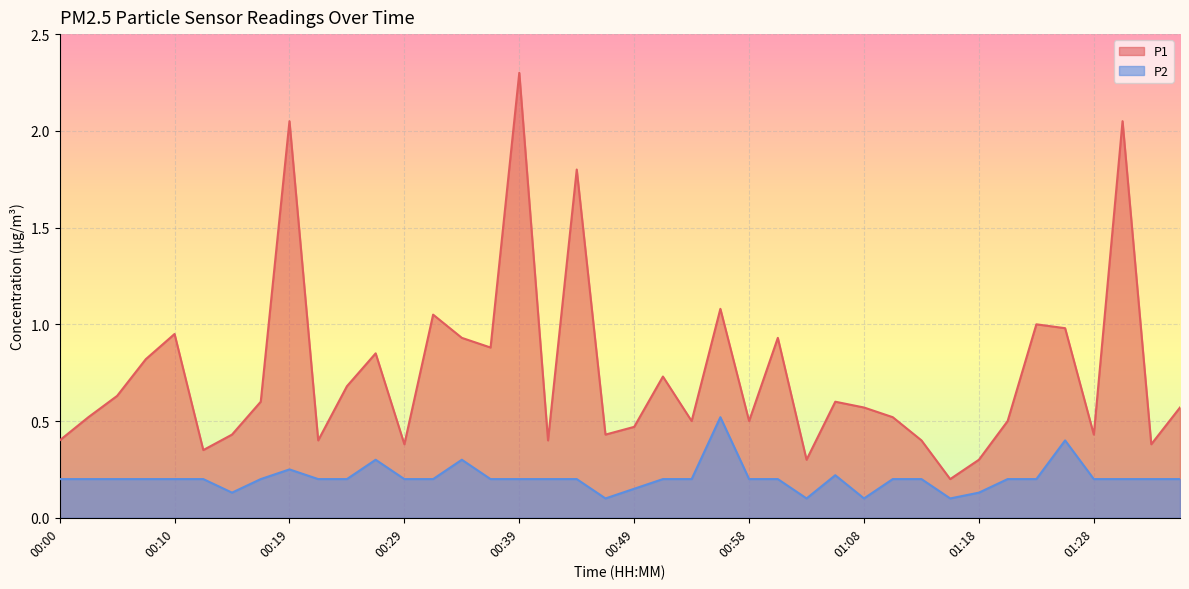

What is the difference between the highest and lowest values at 01:08?

0.5